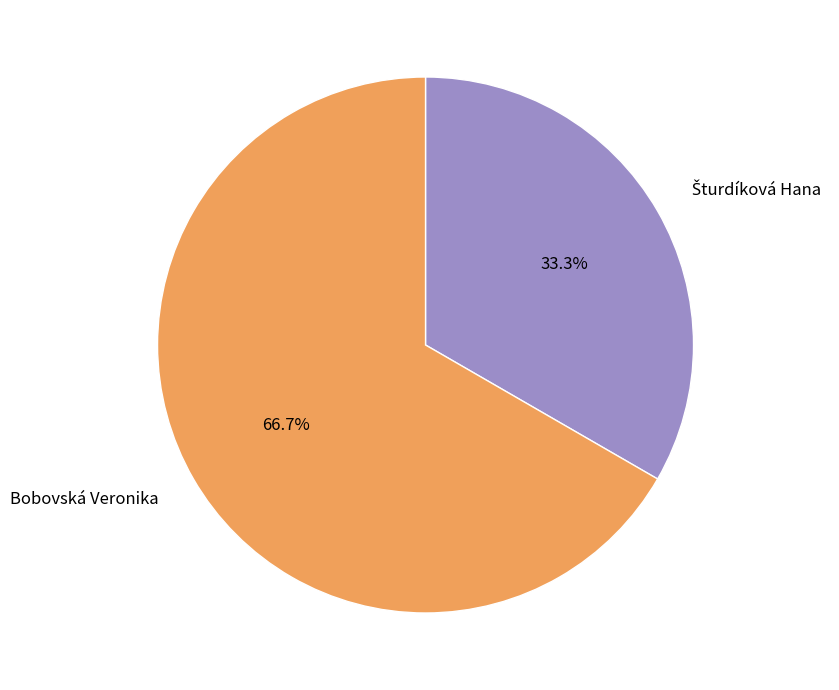

How many segments does this pie chart have?

2